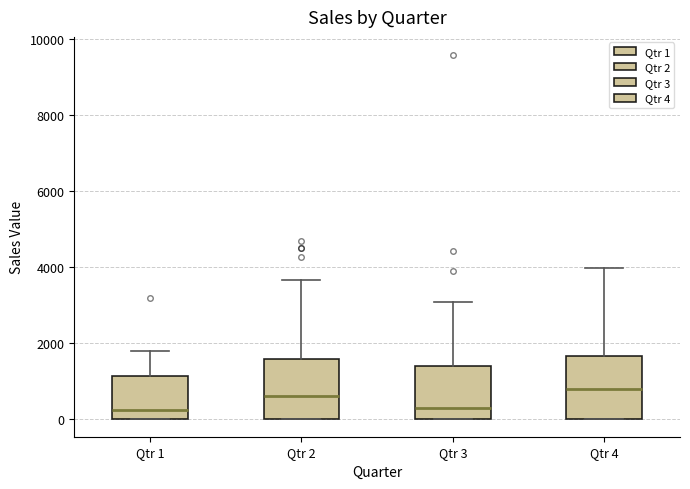

Reading left to right, read every box against the y-axis: the position of its median line, the range the box covers, and the ends of its whiskers. The values are not printed on the chart, so give them approximately, as read against the axis.

Qtr 1: median 200, box 0 to 1200, whiskers 0 to 1800
Qtr 2: median 600, box 0 to 1600, whiskers 0 to 3600
Qtr 3: median 200, box 0 to 1400, whiskers 0 to 3000
Qtr 4: median 800, box 0 to 1600, whiskers 0 to 4000